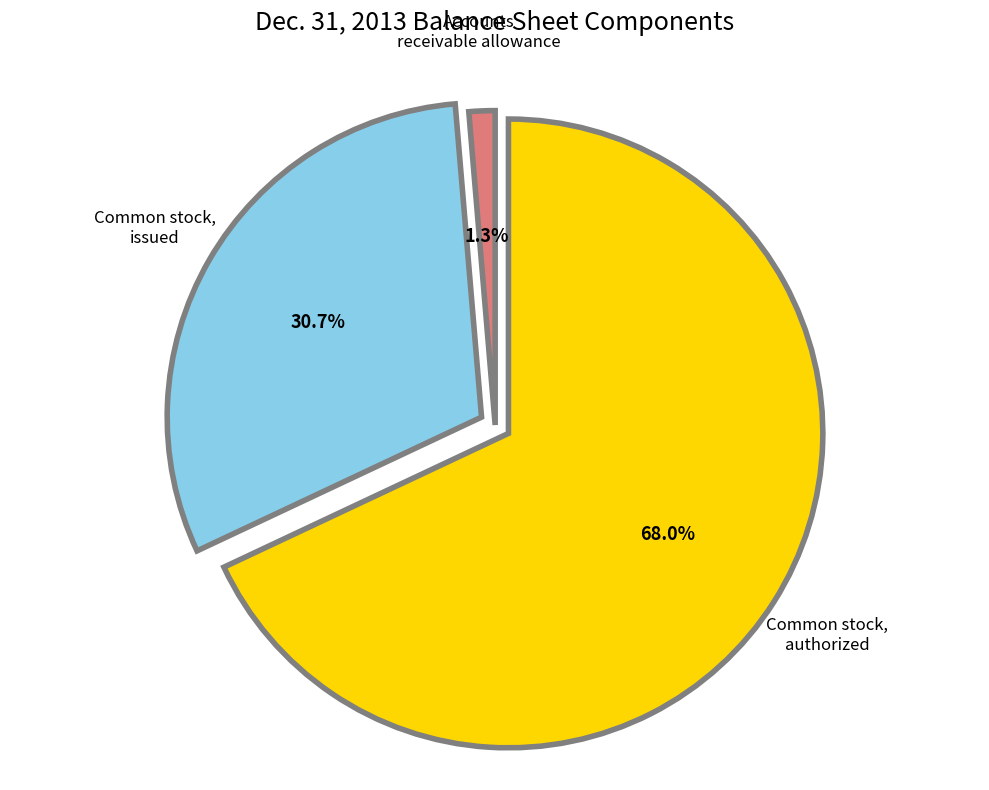

What is the largest slice in the pie chart?

Common stock, authorized